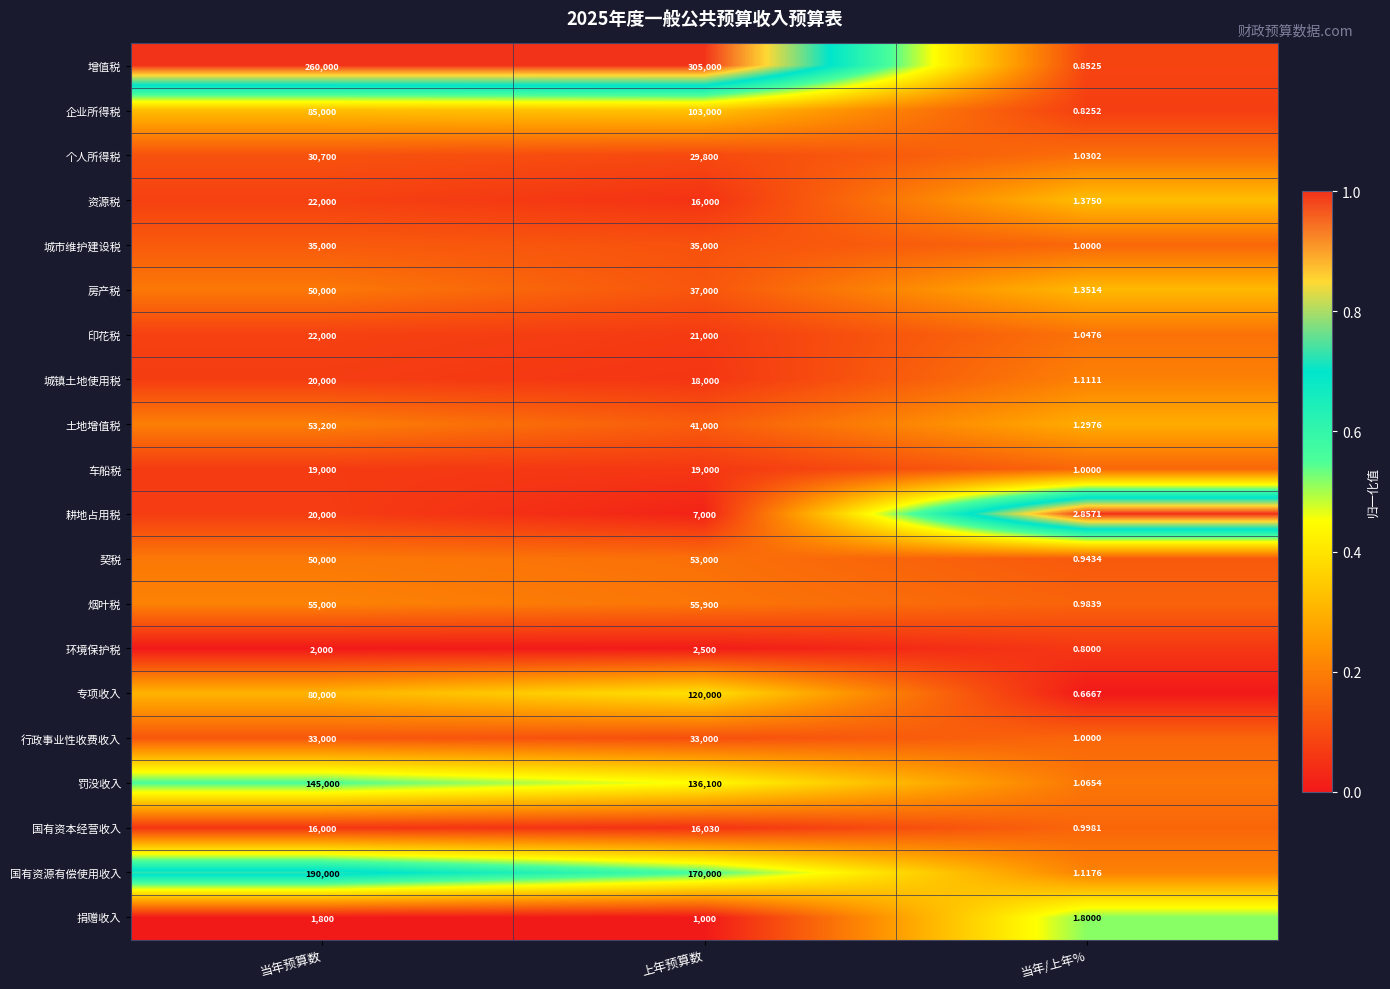

Which category has the lowest value in the 资源税 series?

当年/上年%